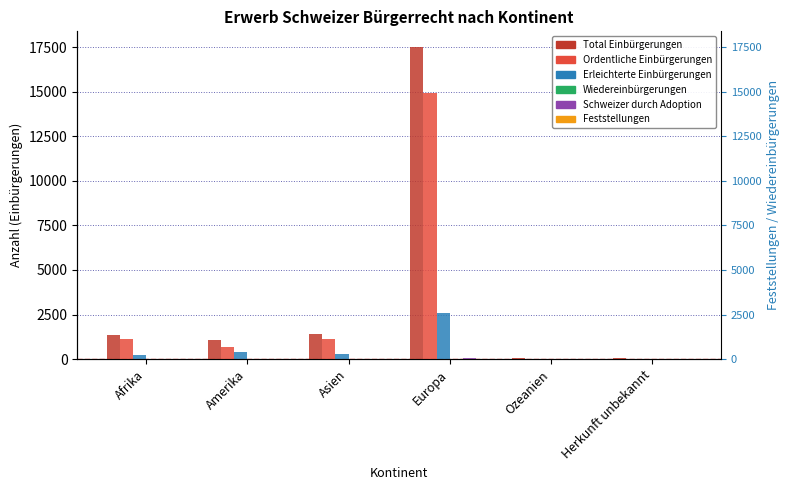

What is the value of the Erleichterte Einbürgerungen bar at the 3rd from the left?

267